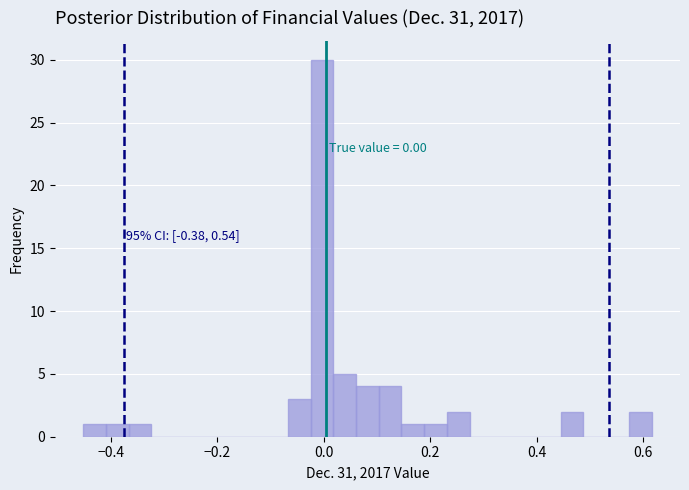

Around what value on the x-axis is the tallest bar? Give the approximate position of its centre, as read against the axis.

0.00